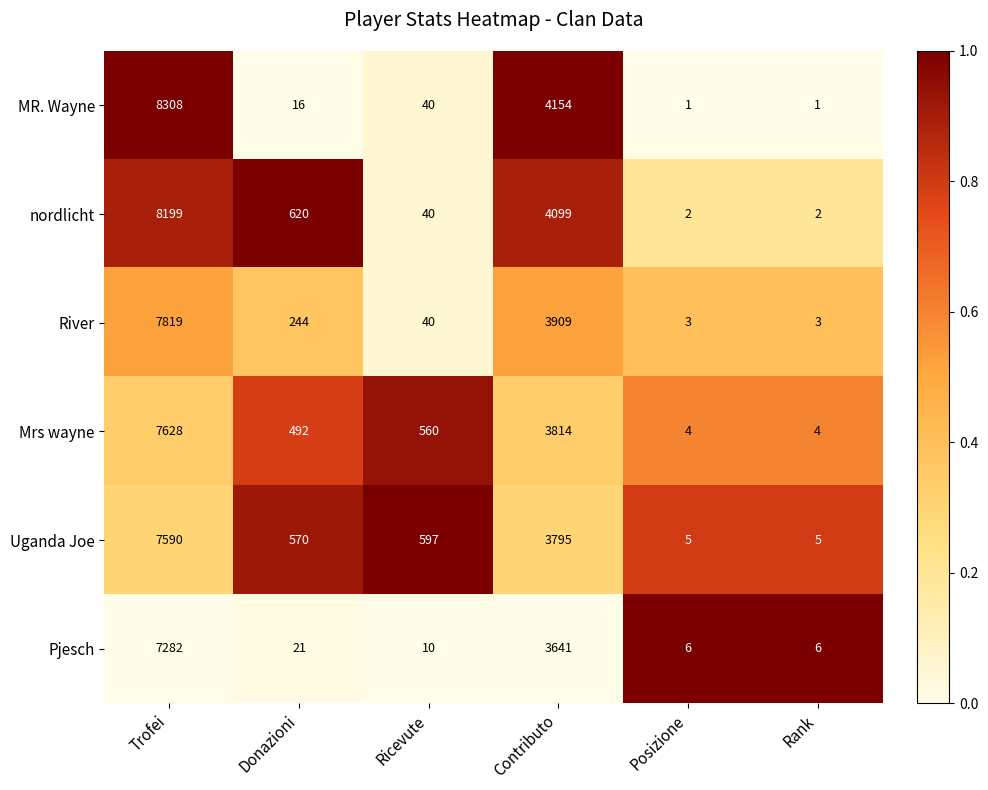

At which label does Uganda Joe reach its peak?

Trofei